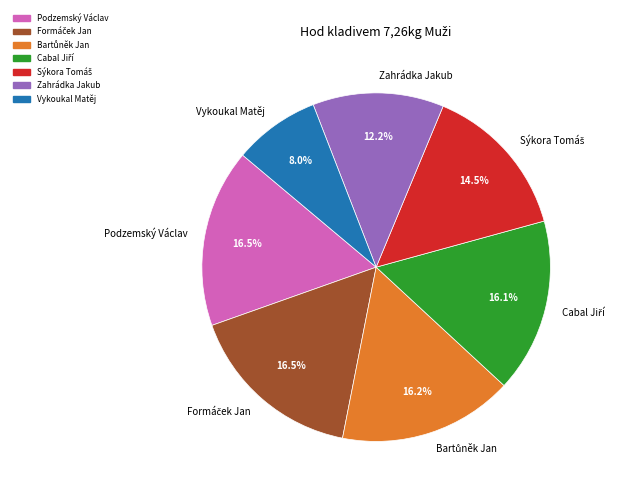

How much of the chart is everything except Zahrádka Jakub?

87.8%